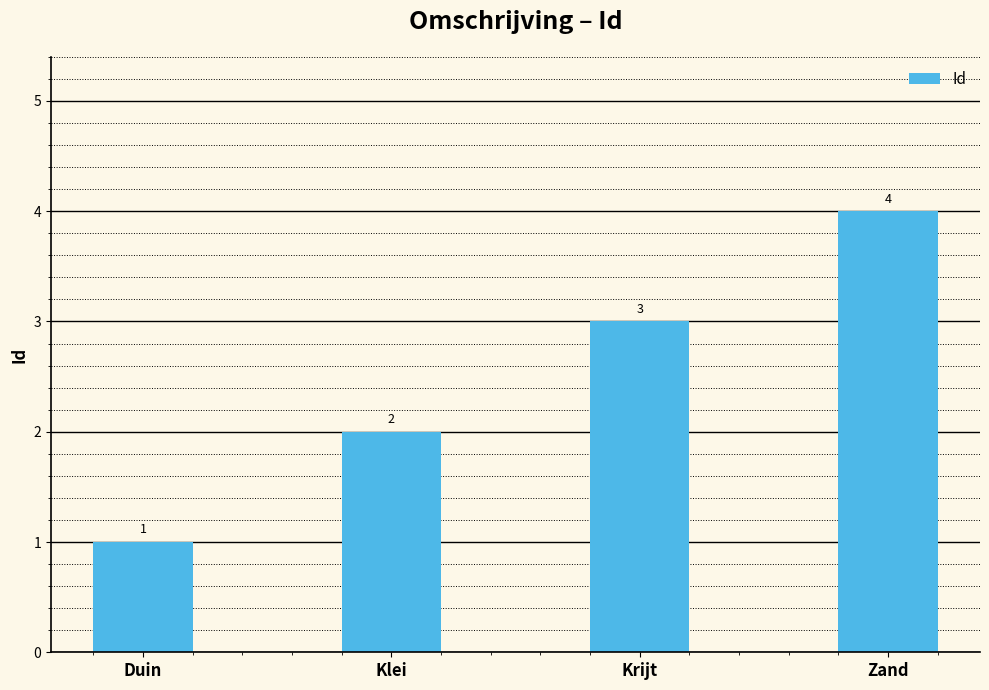

Between Duin and Klei, which is larger?

Klei